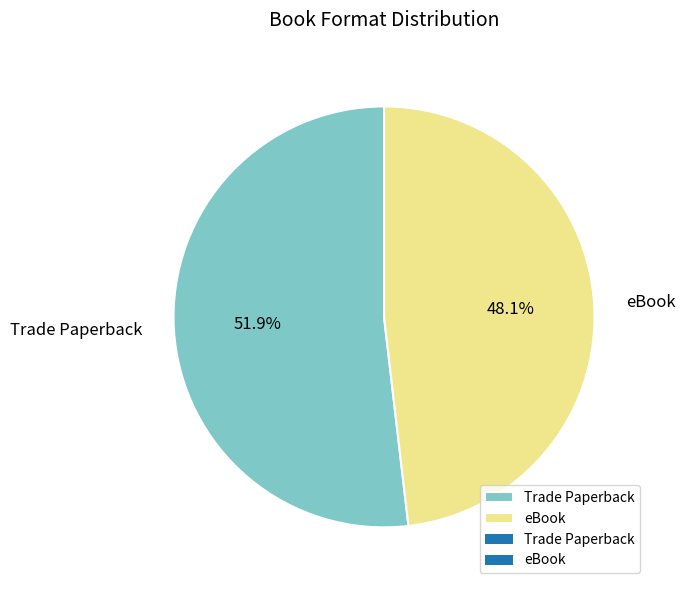

Rank the categories by value from lowest to highest.

eBook, Trade Paperback